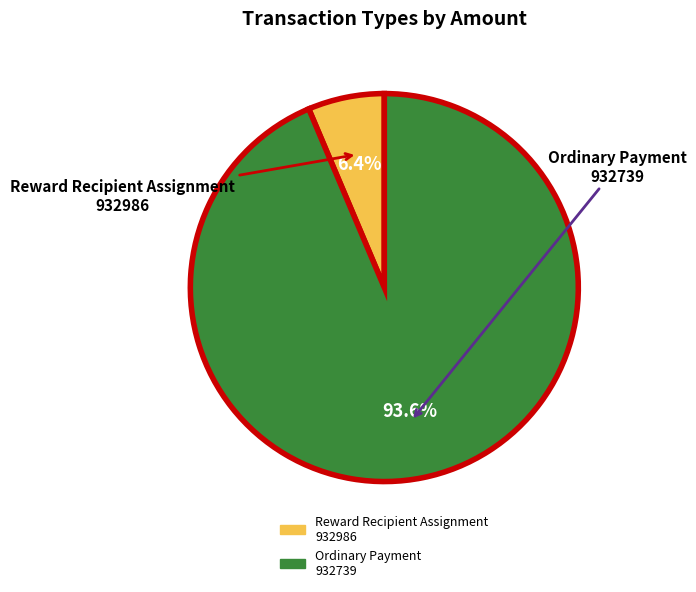

Which has a higher value, Reward Recipient Assignment 932986 or Ordinary Payment 932739?

Ordinary Payment 932739